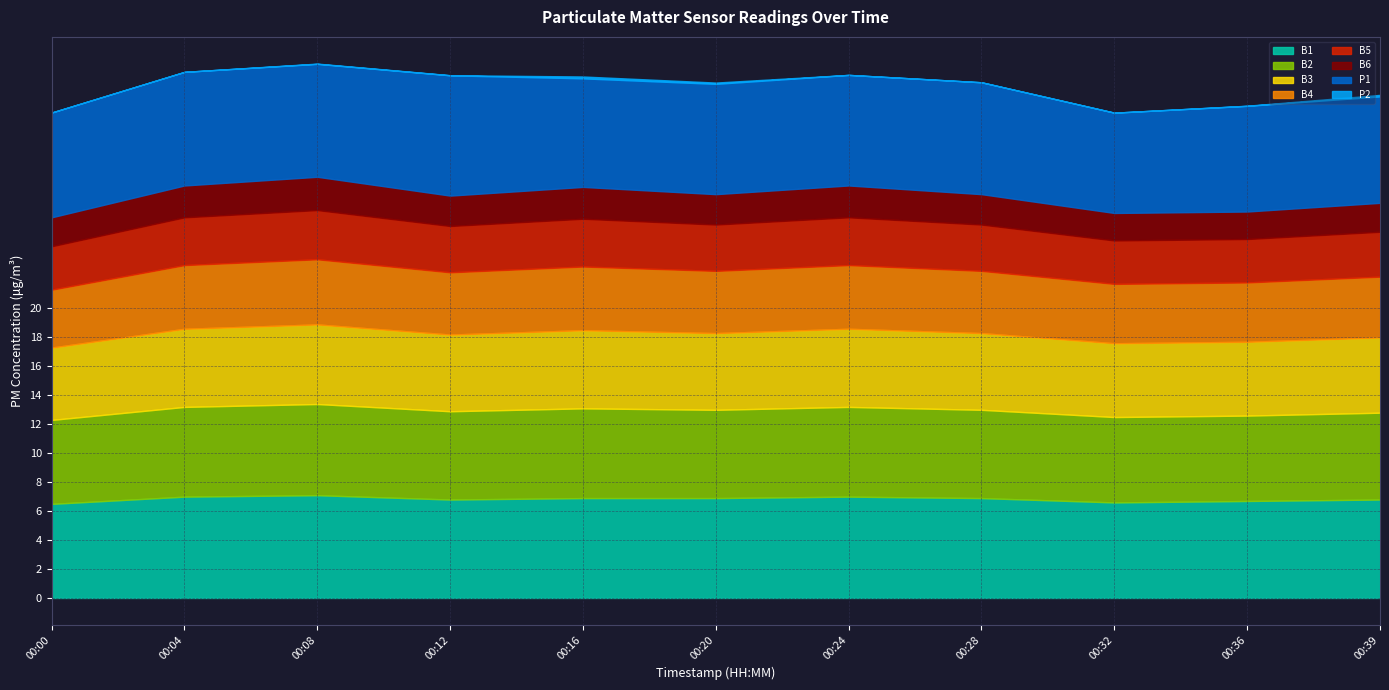

Where does the P2 series first go above 7?

00:00